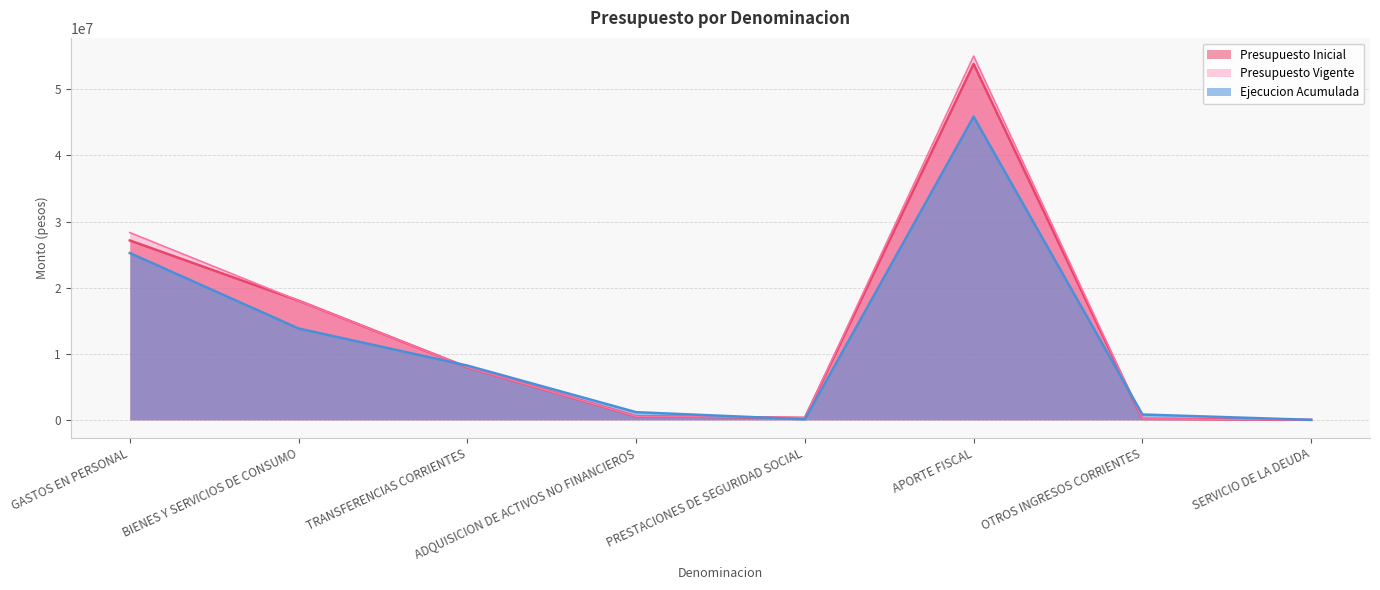

Where is the first local minimum for Presupuesto Inicial?

PRESTACIONES DE SEGURIDAD SOCIAL